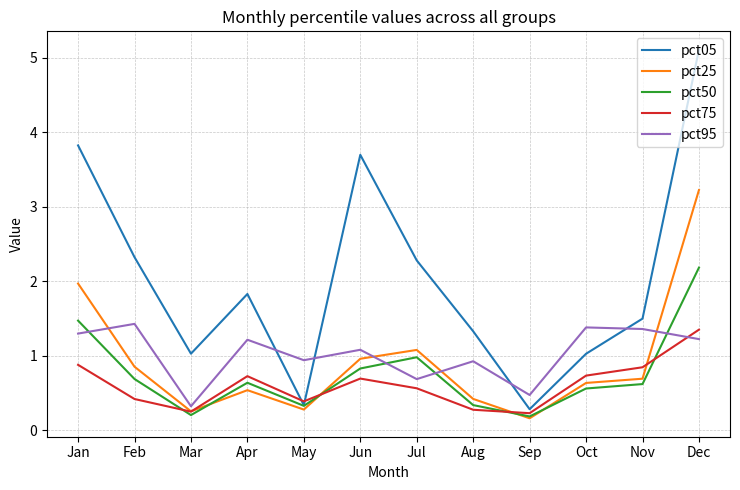

Rank the series by their maximum value, from highest to lowest.

pct05, pct25, pct50, pct95, pct75